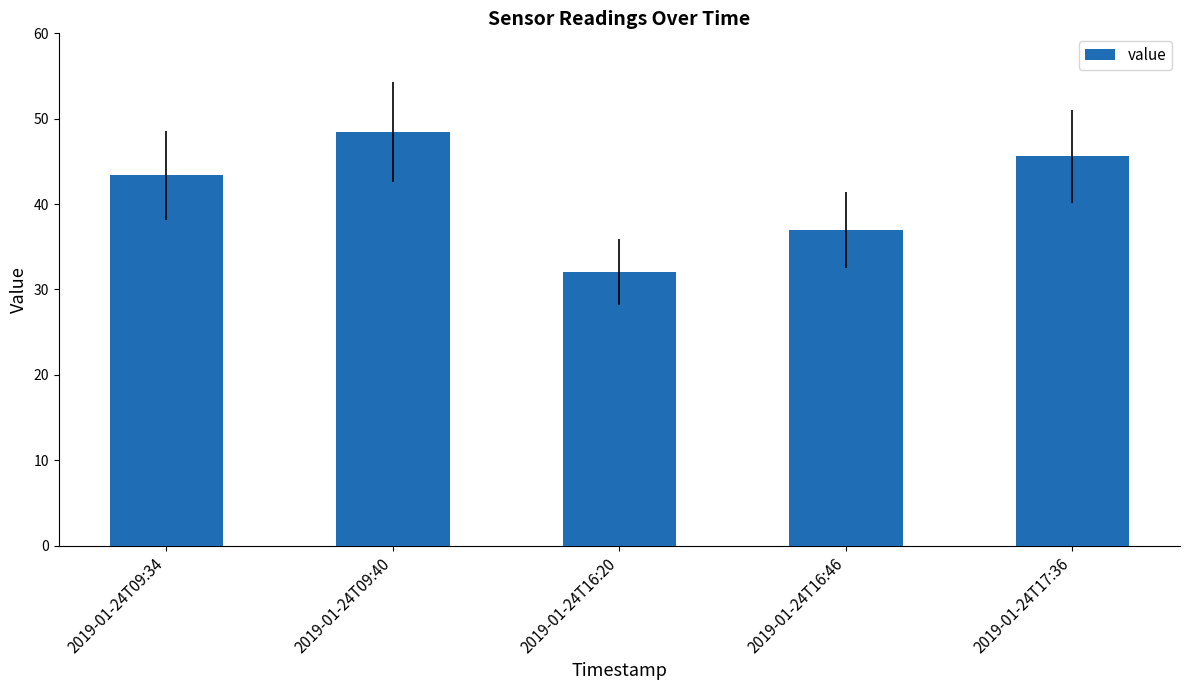

How many values are below 43?

2